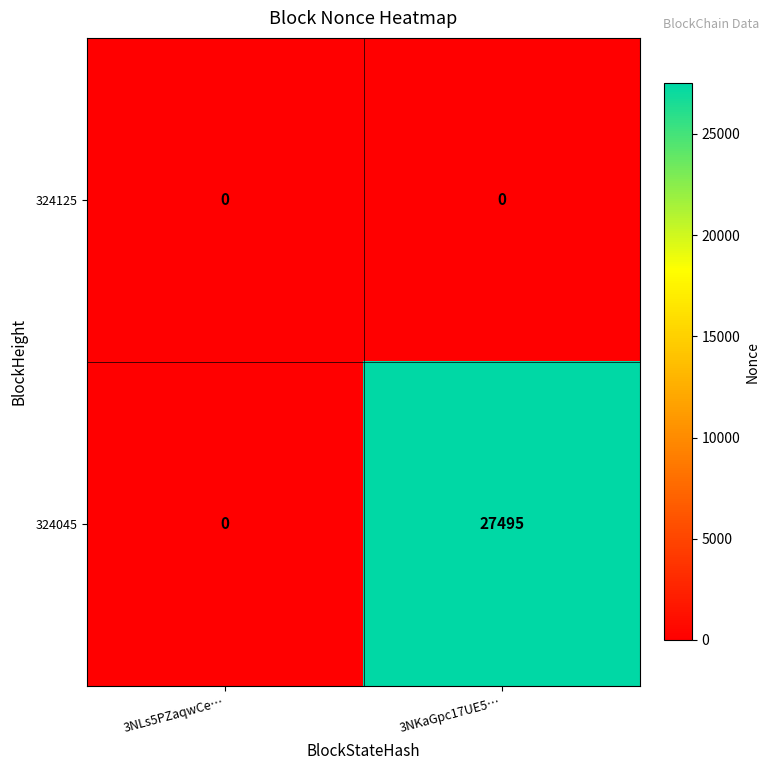

Reading left to right, transcribe all the data shown in this chart.

324125: 0	0
324045: 0	27495